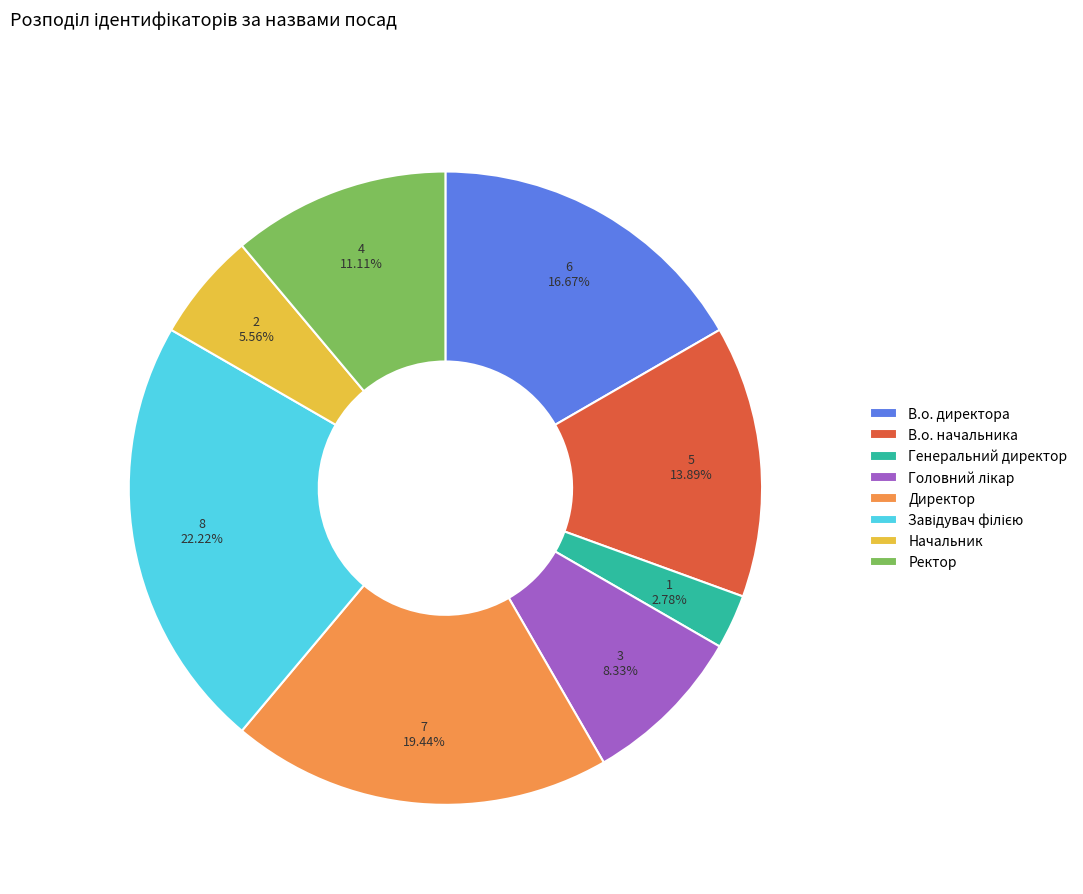

Count the number of slices in the pie.

8